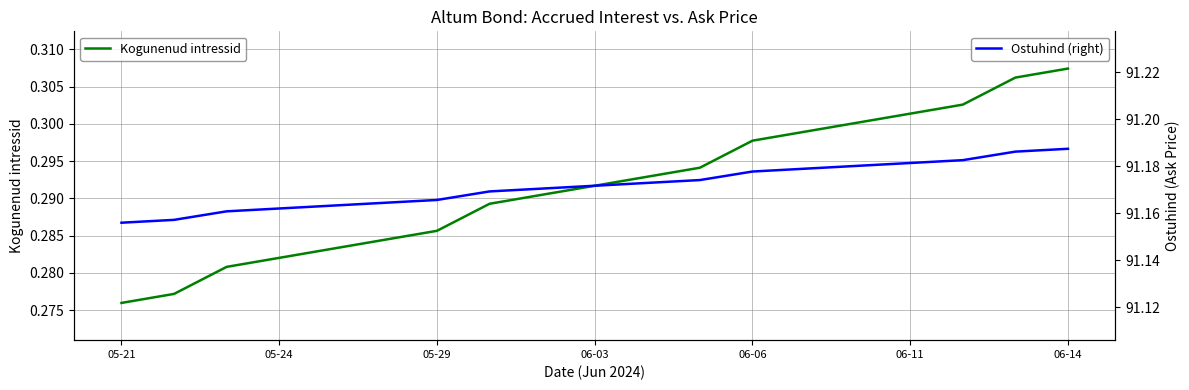

Rank the series by their maximum value, from highest to lowest.

Ostuhind (right), Kogunenud intressid